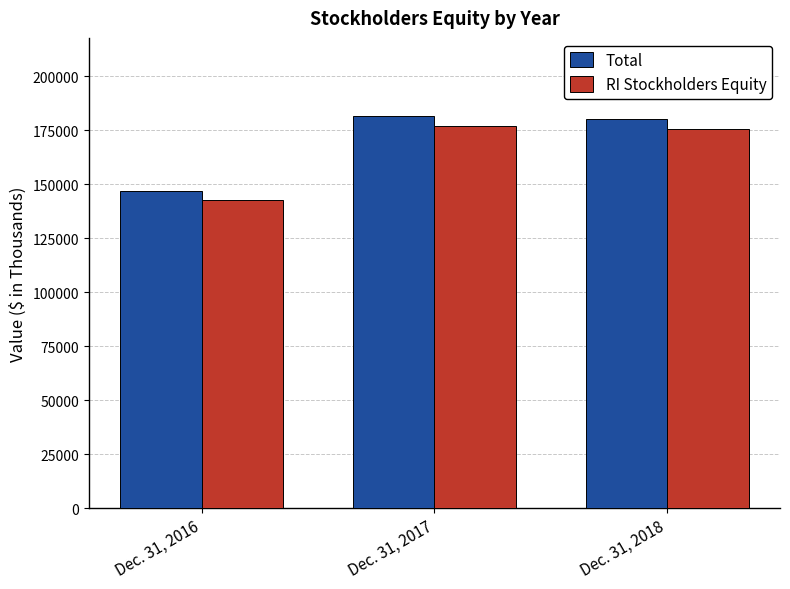

List the labels in order of Total value, smallest first.

Dec. 31, 2016, Dec. 31, 2018, Dec. 31, 2017